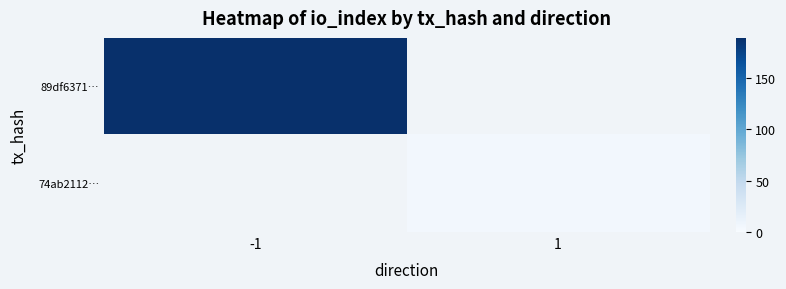

Which series has the largest range (max minus min)?

89df6371…